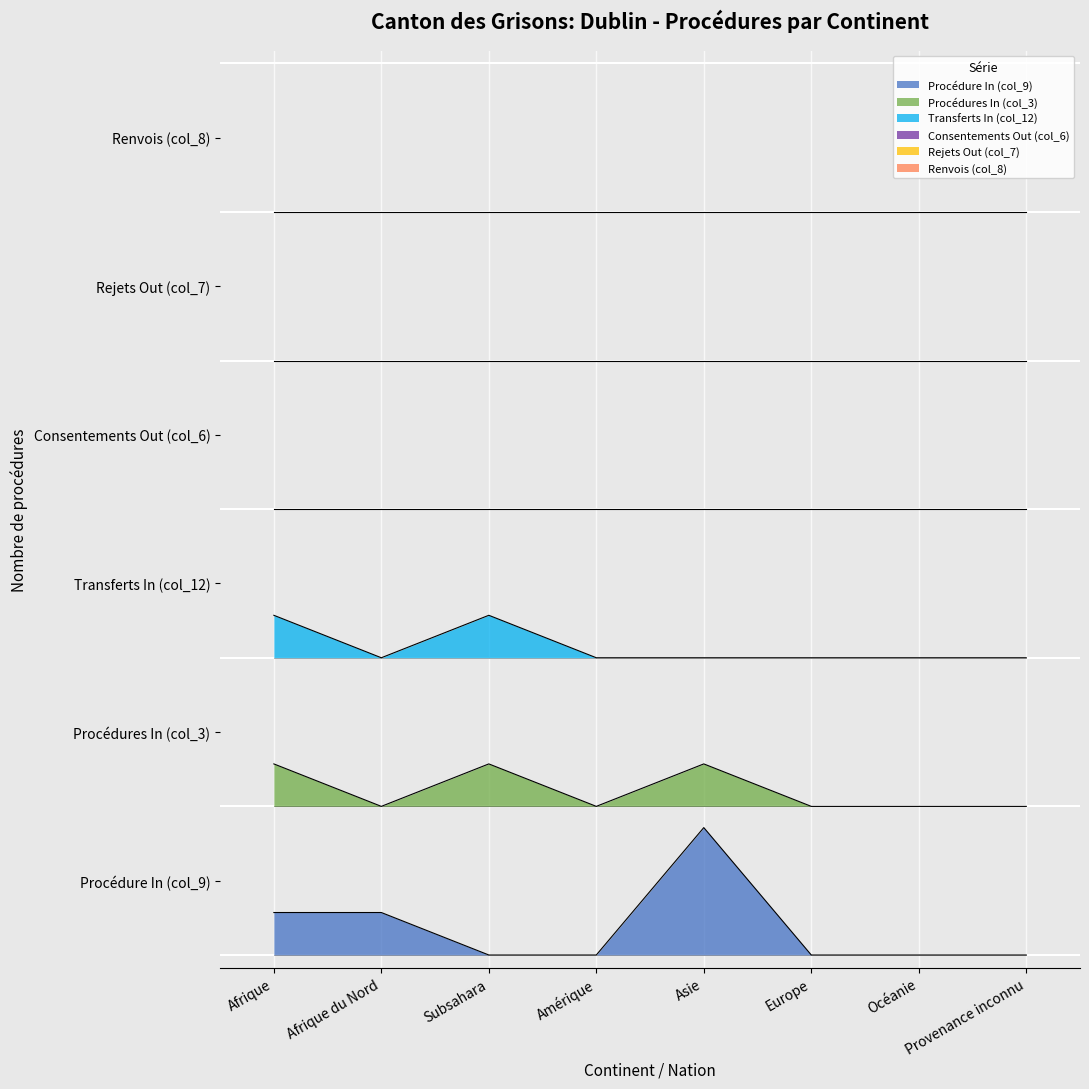

What is the average value of the Procédure In (col_9) series?

0.6